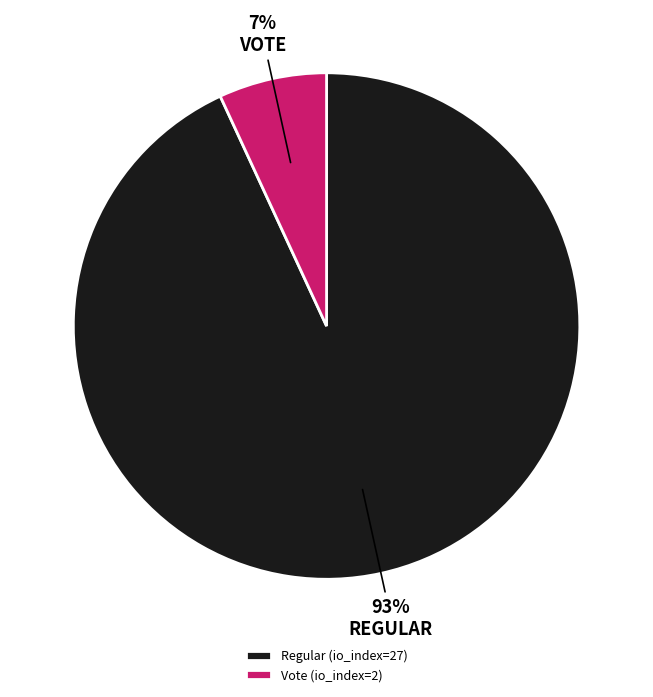

Rank the categories by value from highest to lowest.

Regular, Vote